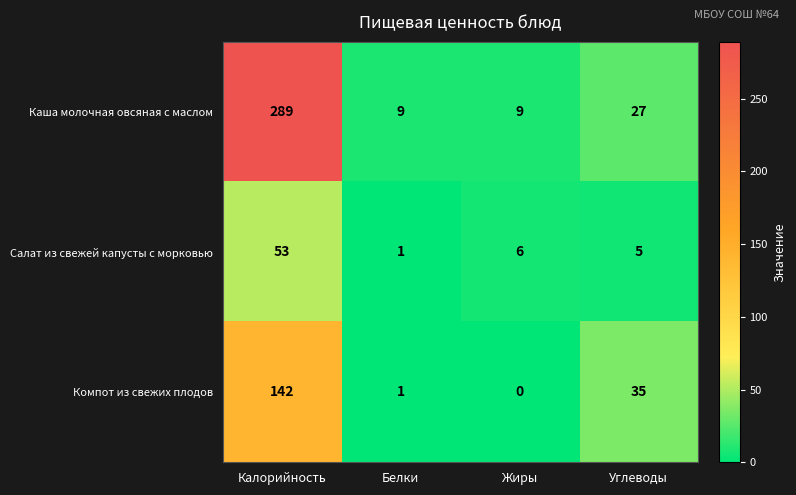

Reading left to right, extract all data points from this chart.

Каша молочная овсяная с маслом: Калорийность=289	Белки=9	Жиры=9	Углеводы=27
Салат из свежей капусты с морковью: Калорийность=53	Белки=1	Жиры=6	Углеводы=5
Компот из свежих плодов: Калорийность=142	Белки=1	Жиры=0	Углеводы=35